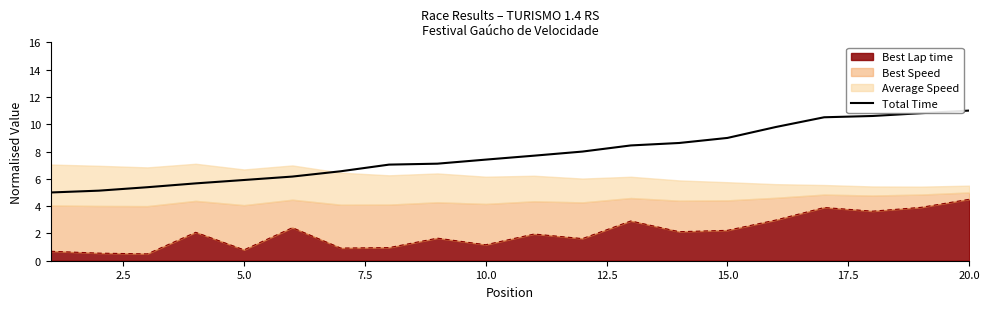

How many lines are shown in the chart?

1